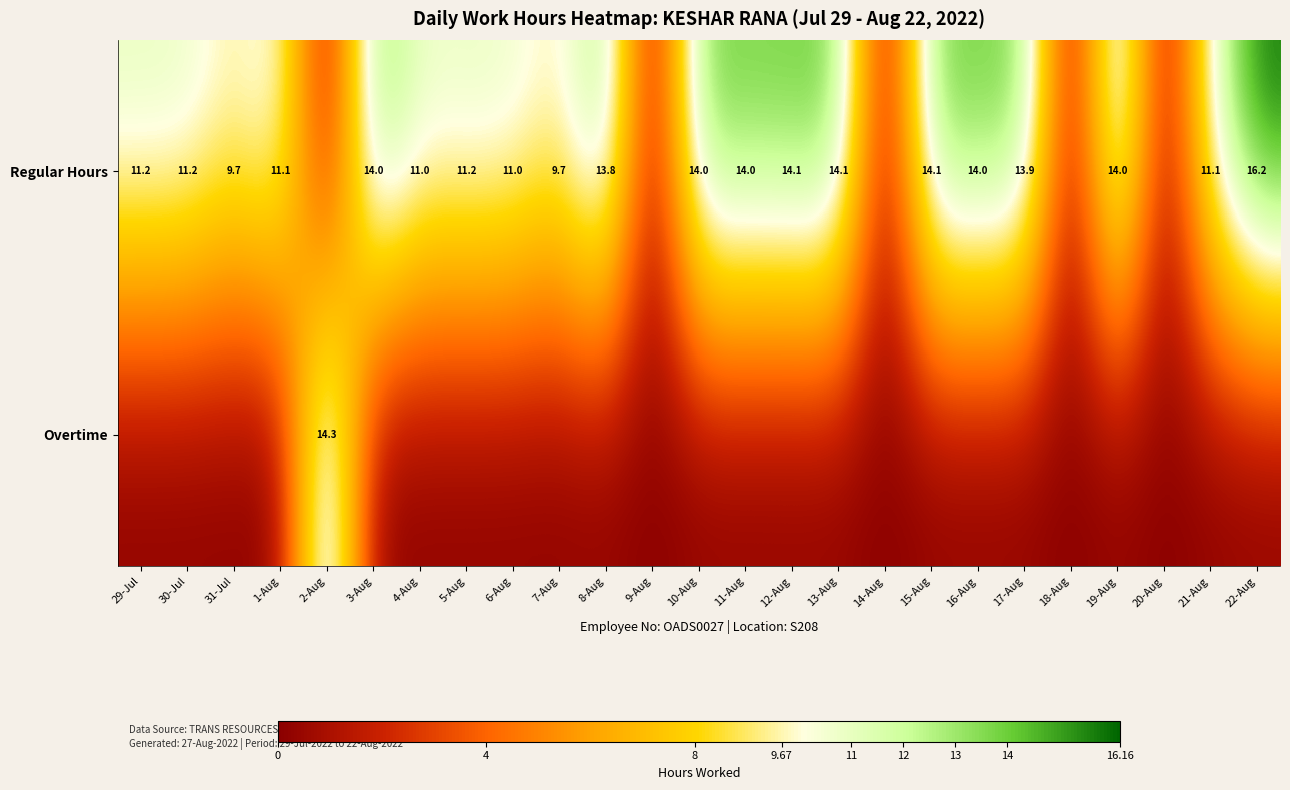

What is the maximum value shown in the chart?

16.2